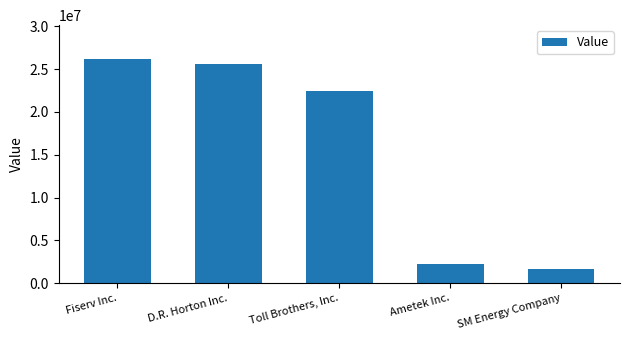

What is the label of the 4th bar from the left?

Ametek Inc.